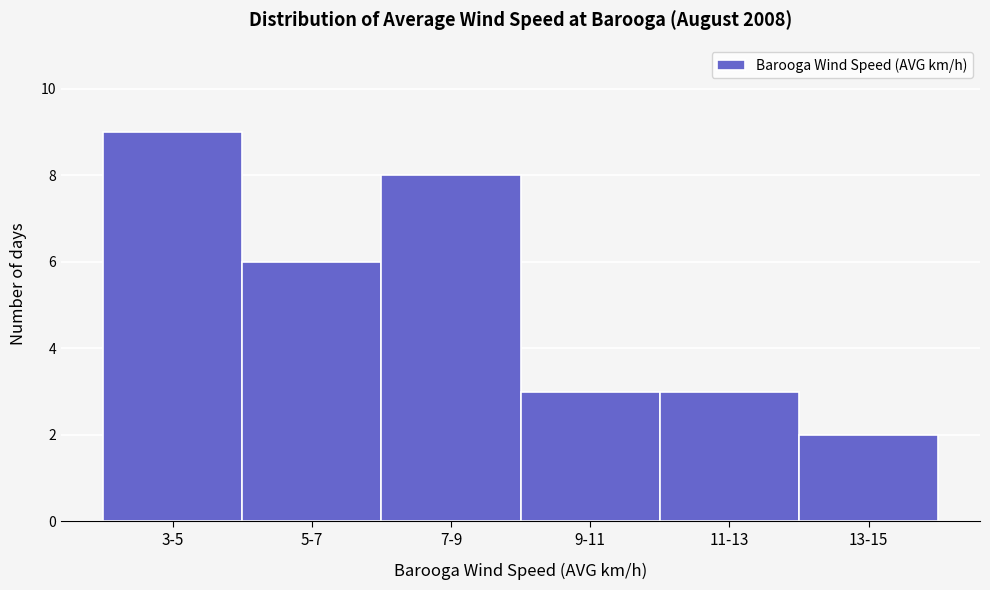

Reading right to left, list all the values displayed in this chart.

2	3	3	8	6	9